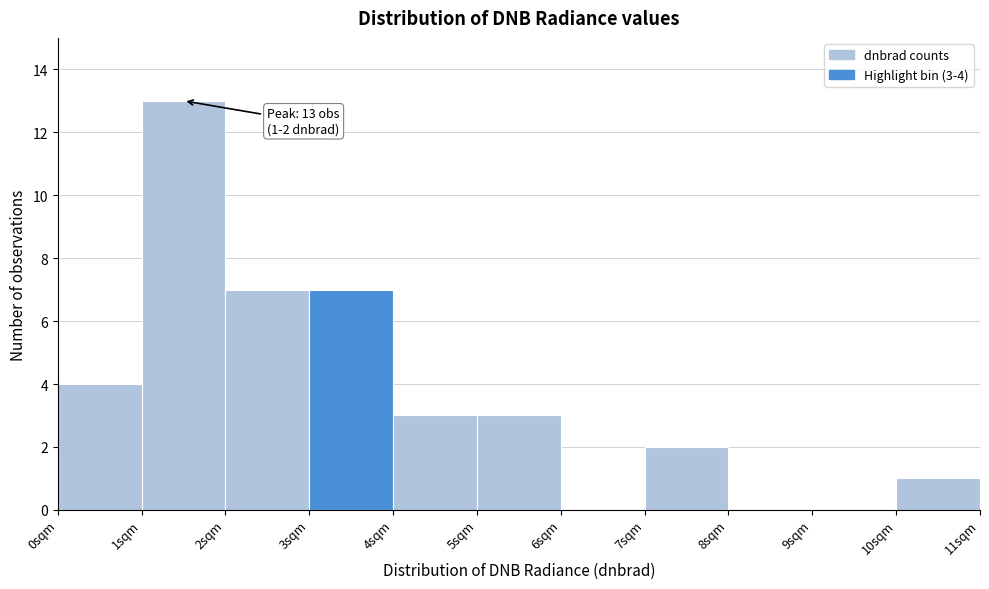

Which range on the x-axis has the tallest bar?

1 to 2